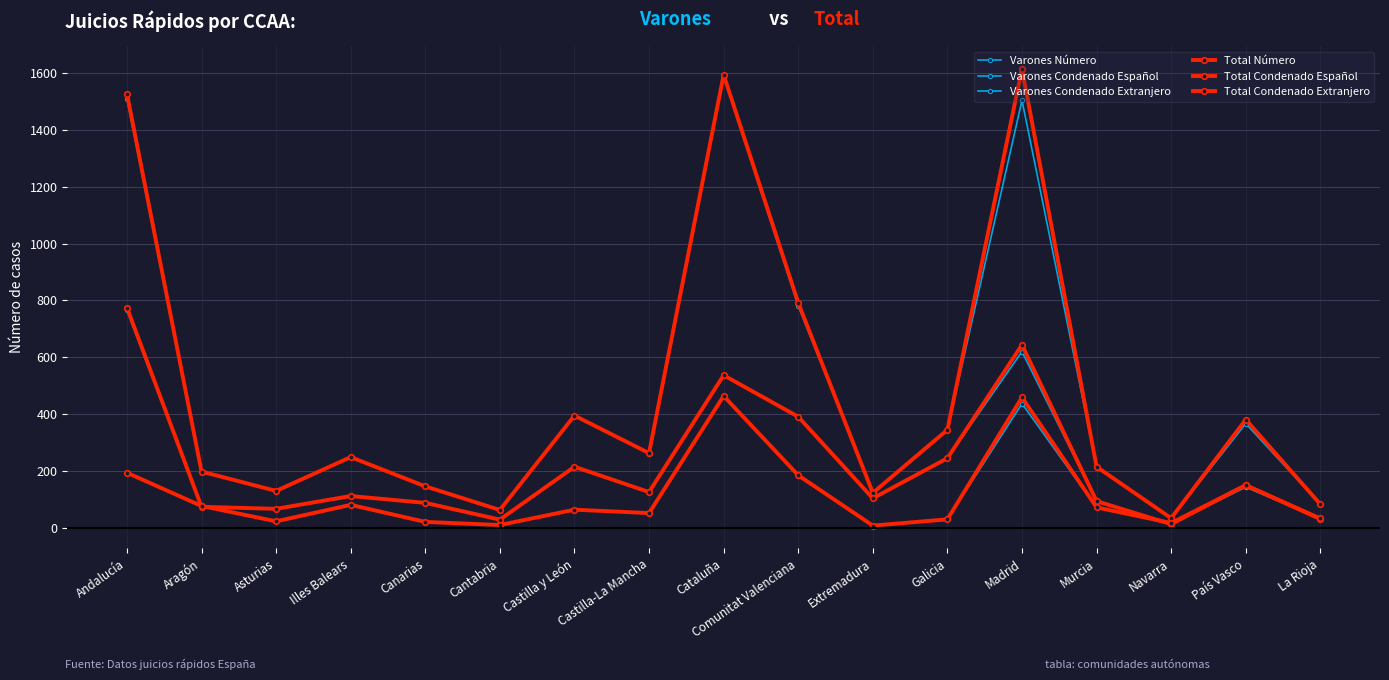

Is this an area chart (filled region under the line)?

No